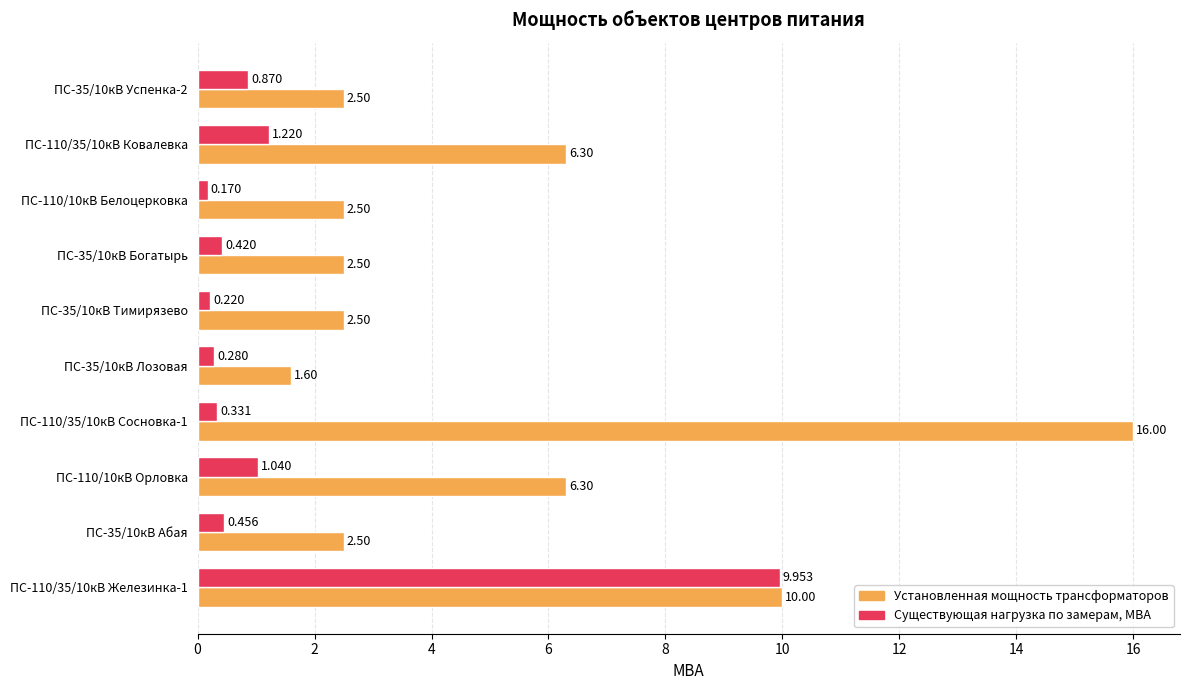

List the labels in order of Существующая нагрузка по замерам, МВА value, largest first.

ПС-110/35/10кВ Железинка-1, ПС-110/35/10кВ Ковалевка, ПС-110/10кВ Орловка, ПС-35/10кВ Успенка-2, ПС-35/10кВ Абая, ПС-35/10кВ Богатырь, ПС-110/35/10кВ Сосновка-1, ПС-35/10кВ Лозовая, ПС-35/10кВ Тимирязево, ПС-110/10кВ Белоцерковка